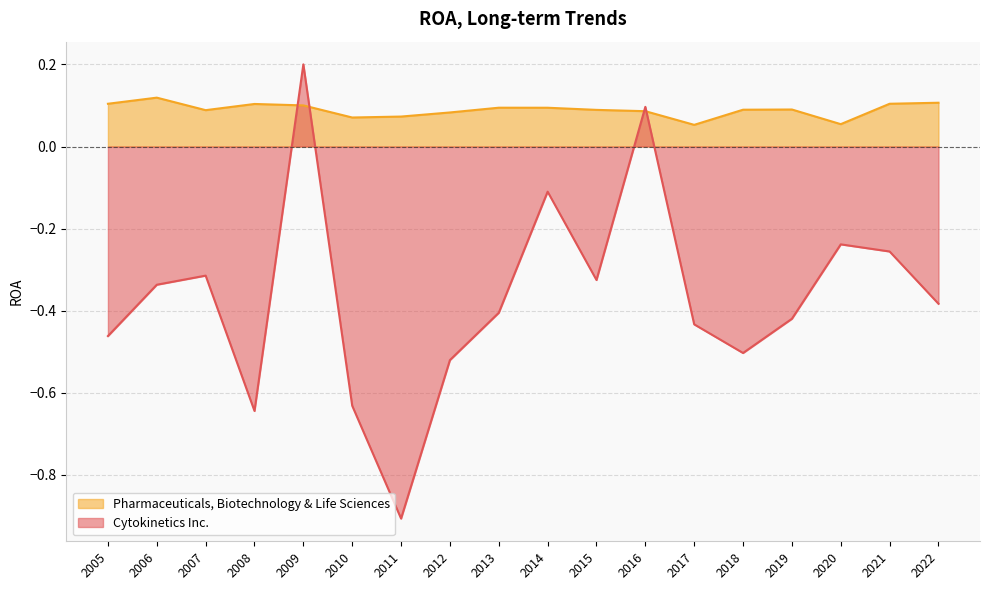

What are all the series names shown in the legend?

Pharmaceuticals, Biotechnology & Life Sciences, Cytokinetics Inc.